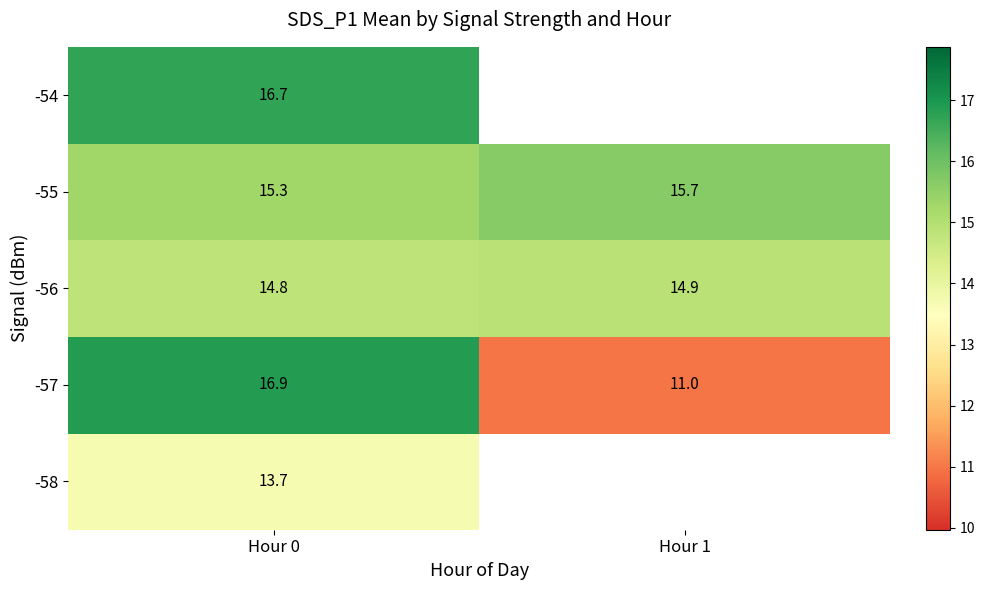

What is the sum of all -56 values?

29.7